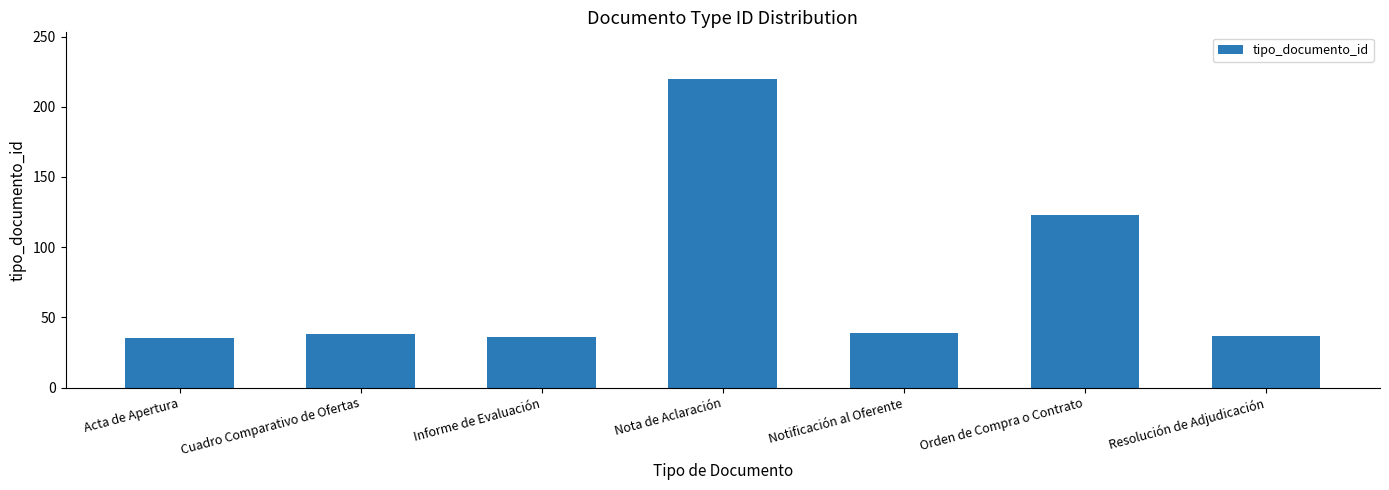

What is the smallest value displayed?

35